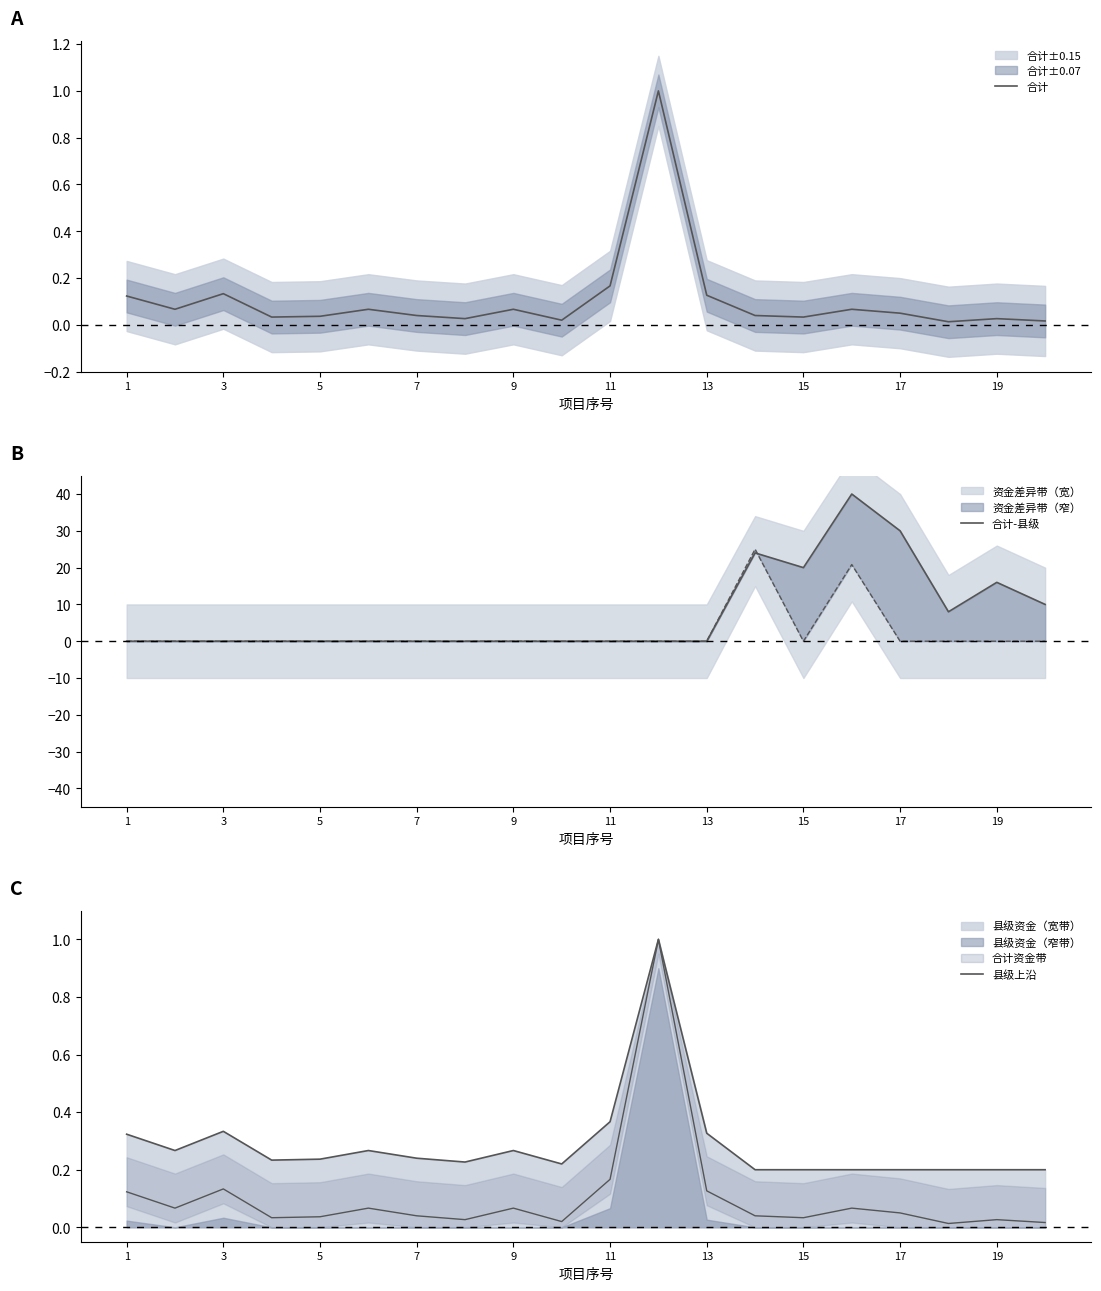

Which has a higher value, 5 or 17?

17